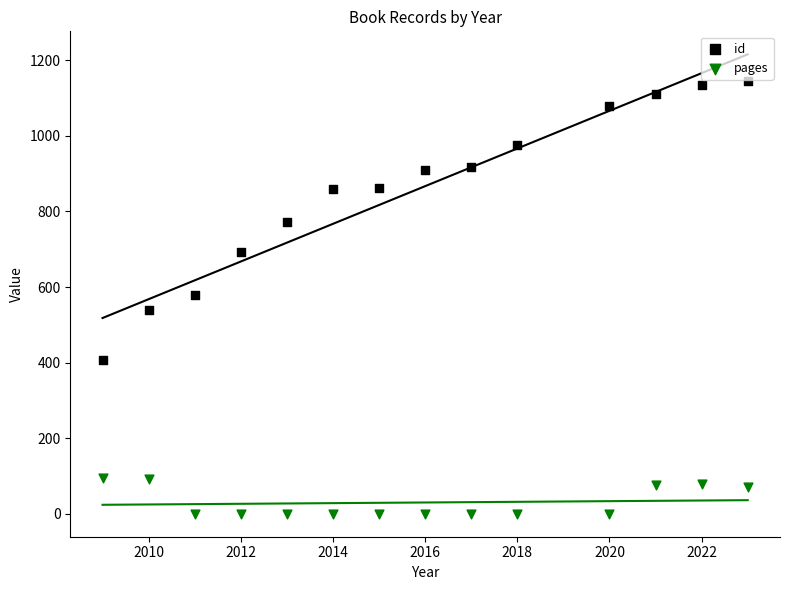

Which series reaches the maximum Y coordinate?

id